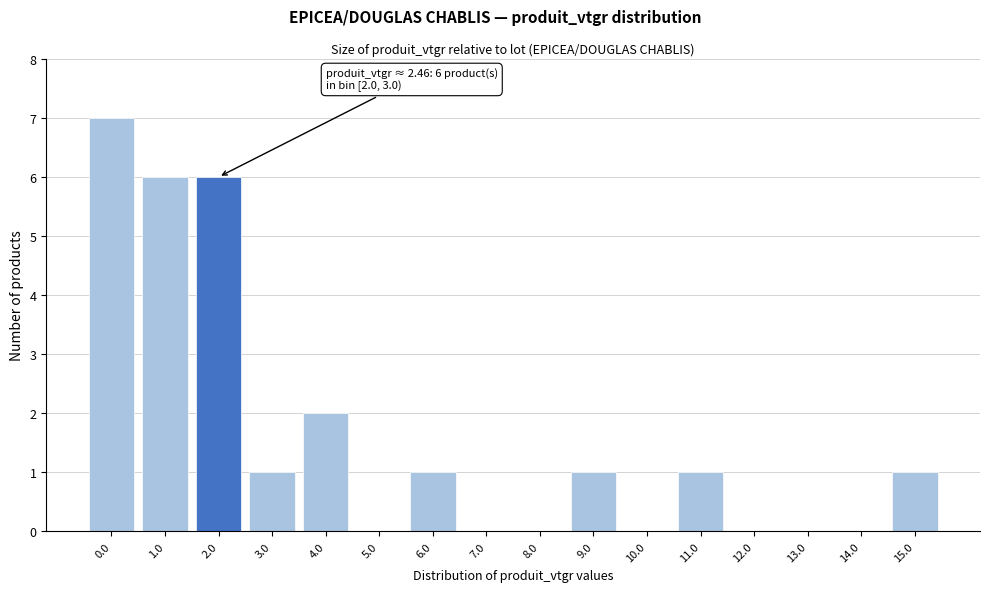

Reading left to right, extract all data points from this chart.

0.0=7	1.0=6	2.0=6	3.0=1	4.0=2	5.0=0	6.0=1	7.0=0	8.0=0	9.0=1	10.0=0	11.0=1	12.0=0	13.0=0	14.0=0	15.0=1